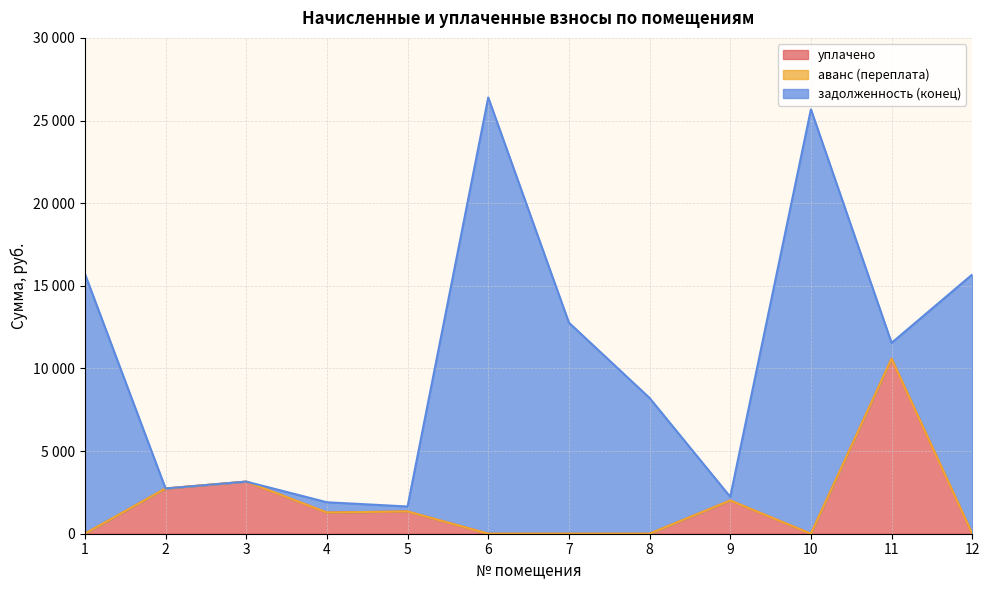

At which category does the chart reach its minimum across all series?

1